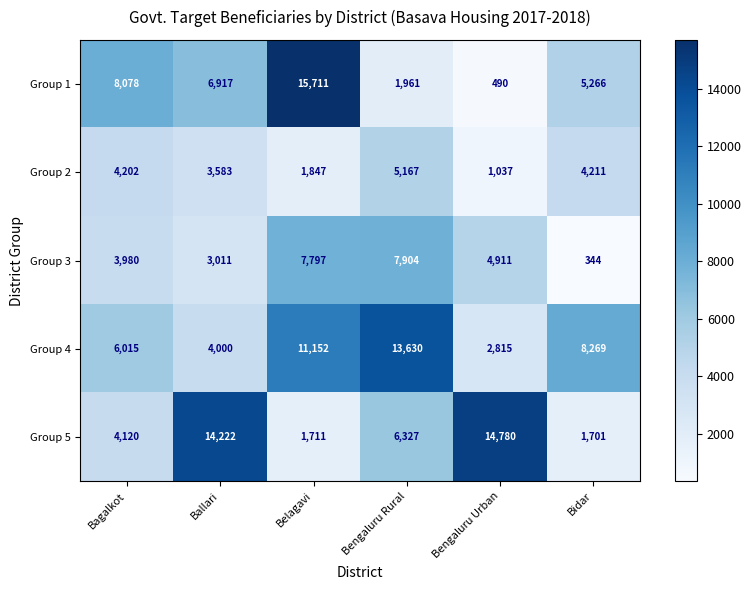

Reading left to right, list all the values displayed in this chart.

Group 1: Bagalkot=8078	Ballari=6917	Belagavi=15711	Bengaluru Rural=1961	Bengaluru Urban=490	Bidar=5266
Group 2: Bagalkot=4202	Ballari=3583	Belagavi=1847	Bengaluru Rural=5167	Bengaluru Urban=1037	Bidar=4211
Group 3: Bagalkot=3980	Ballari=3011	Belagavi=7797	Bengaluru Rural=7904	Bengaluru Urban=4911	Bidar=344
Group 4: Bagalkot=6015	Ballari=4000	Belagavi=11152	Bengaluru Rural=13630	Bengaluru Urban=2815	Bidar=8269
Group 5: Bagalkot=4120	Ballari=14222	Belagavi=1711	Bengaluru Rural=6327	Bengaluru Urban=14780	Bidar=1701